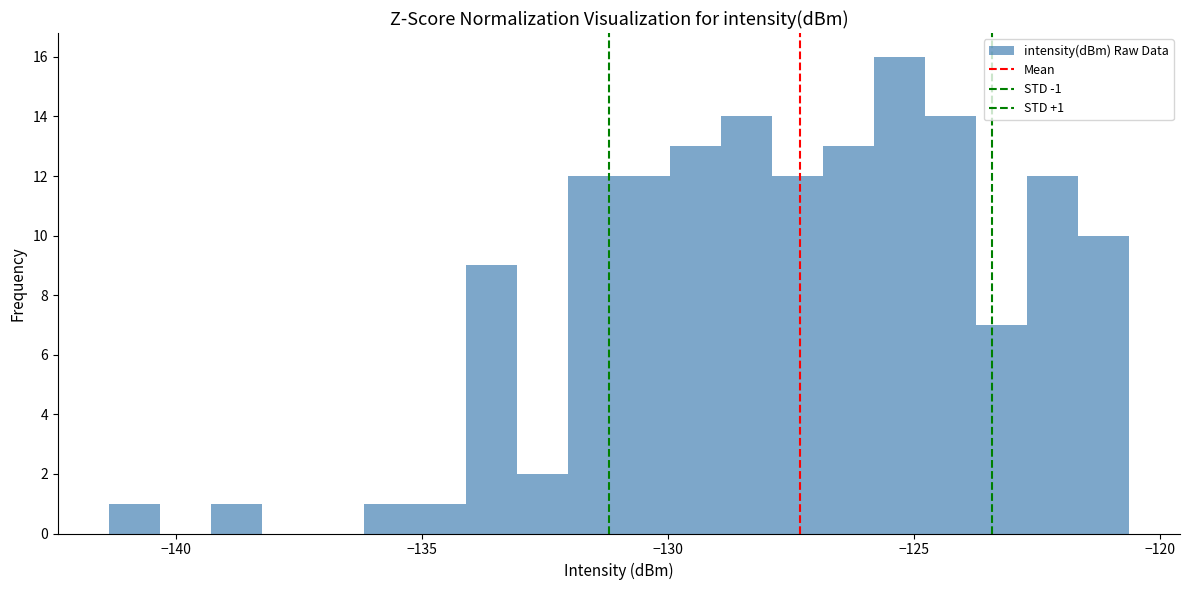

Read against the x-axis, roughly where is the centre of the tallest bar?

-125.5